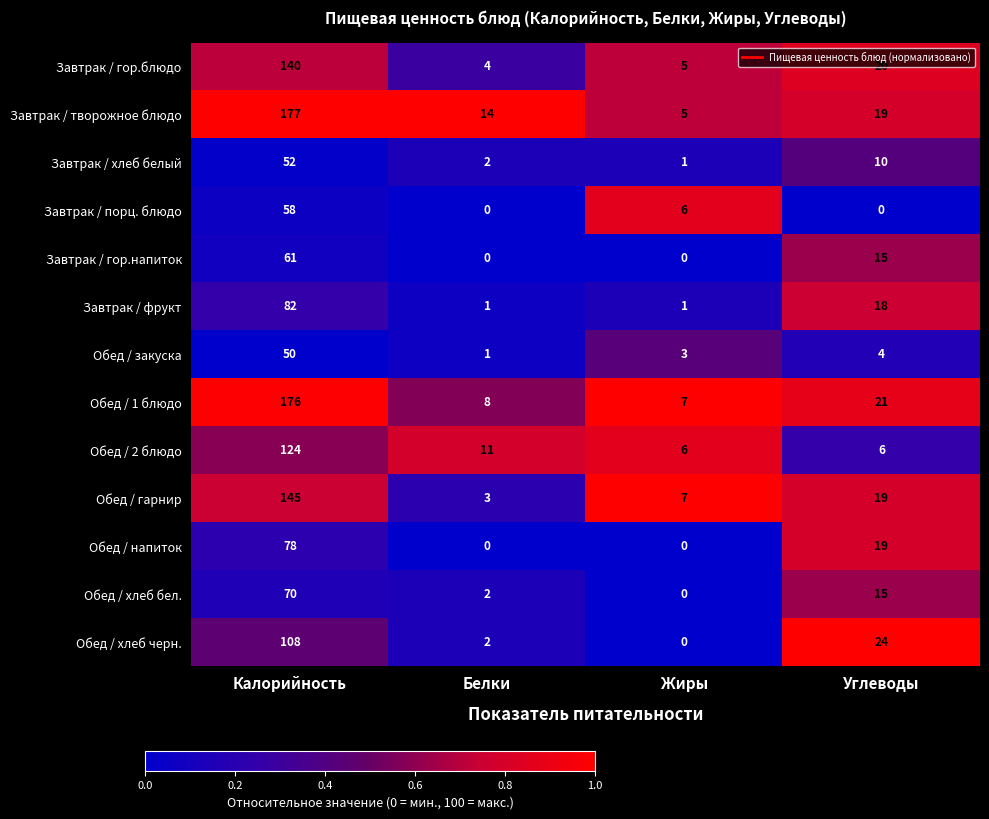

At how many categories does at least one series exceed 0?

4